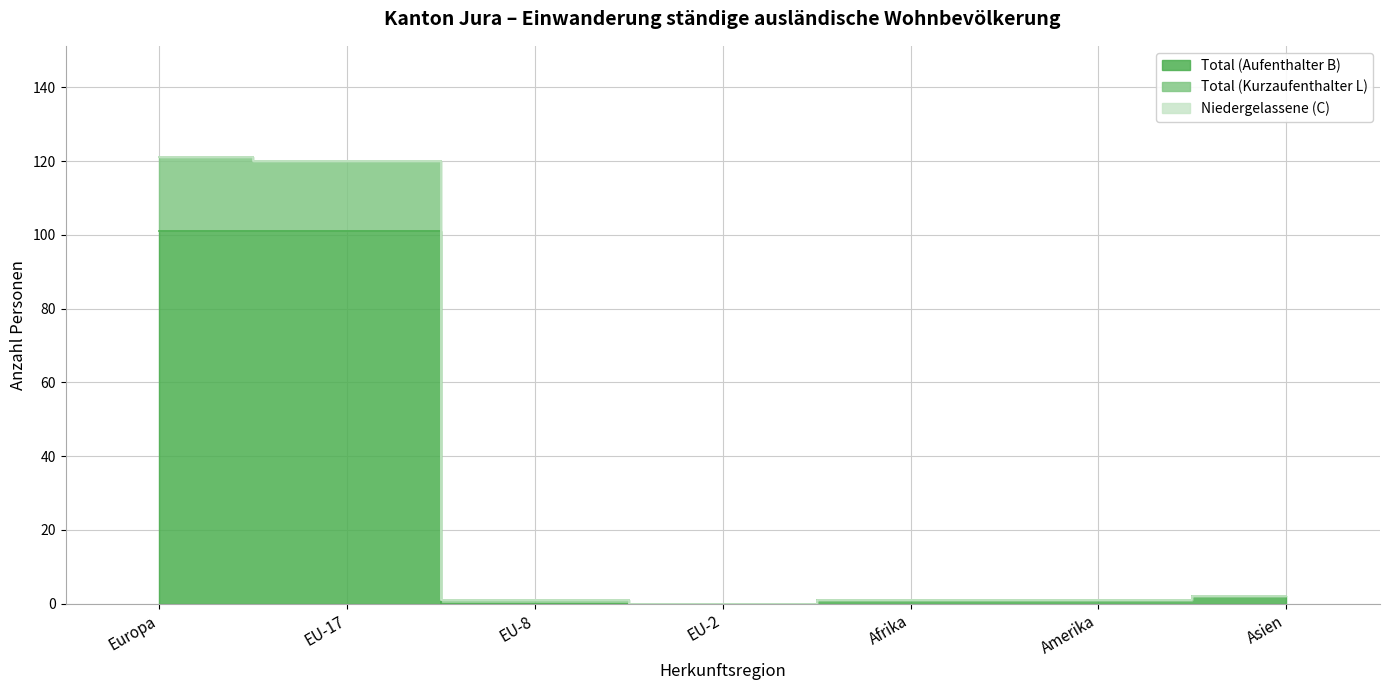

Is the value of Total (Kurzaufenthalter L) at EU-17 greater than the value of Total (Aufenthalter B) at EU-17?

Yes